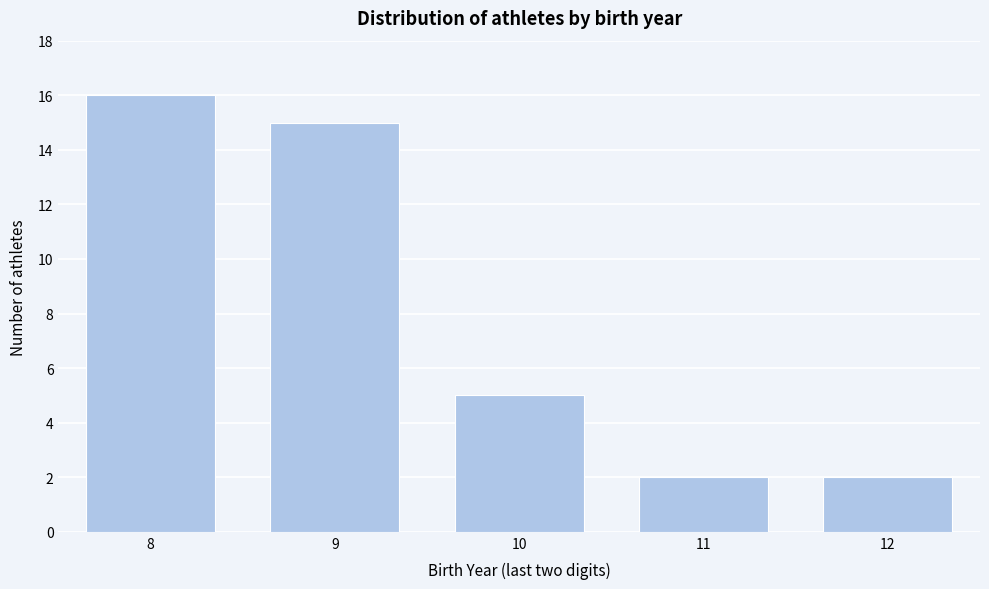

Reading right to left, extract all data points from this chart.

2	2	5	15	16